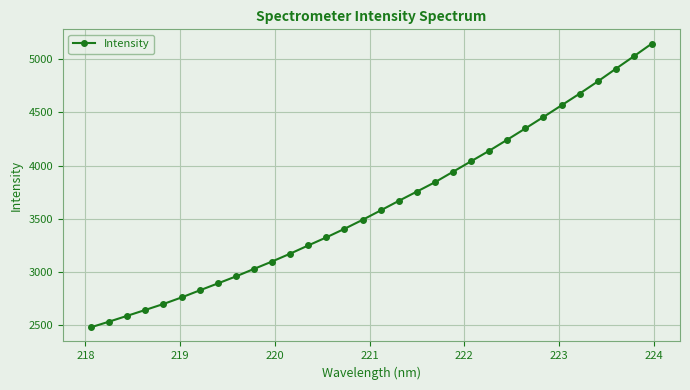

What is the value of the 22nd point from the left?

4040.7